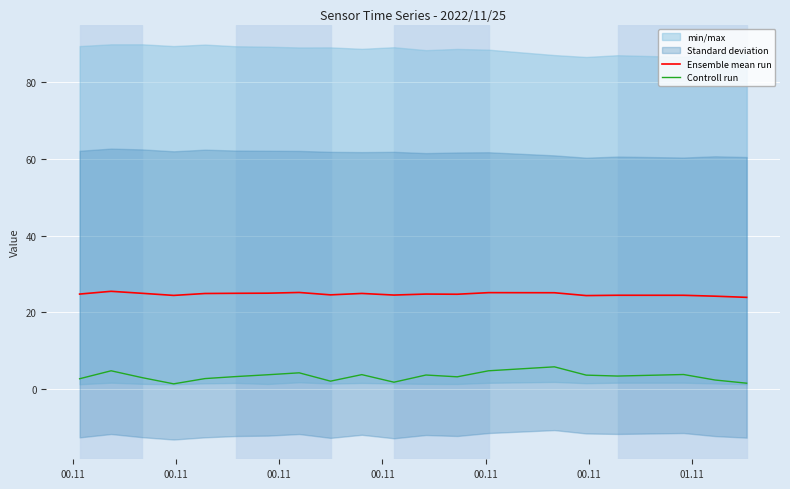

True or false: Controll run and Ensemble mean run cross at least once.

False